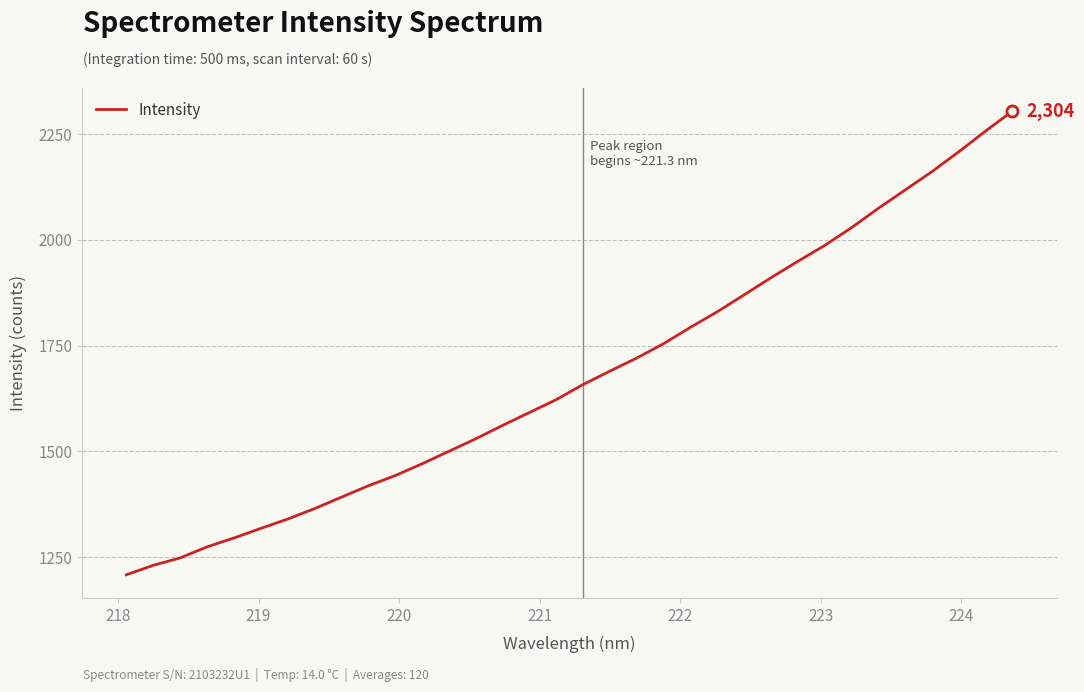

Is this an area chart (filled region under the line)?

No